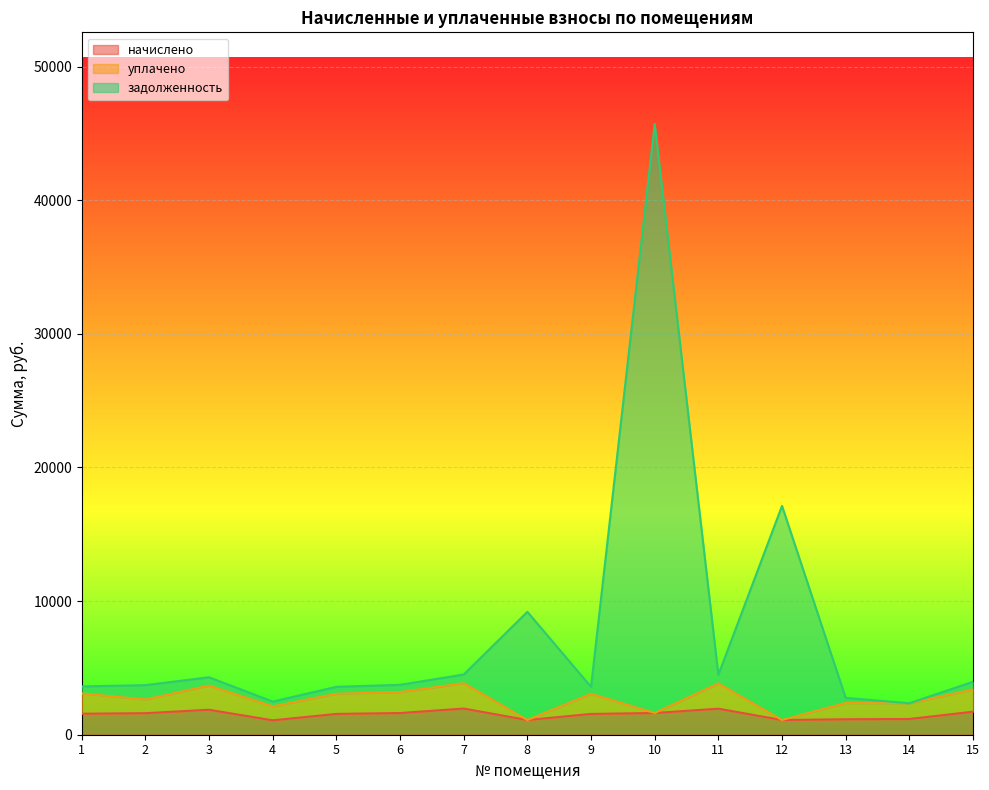

Where is задолженность nearest to the value 24030?

12